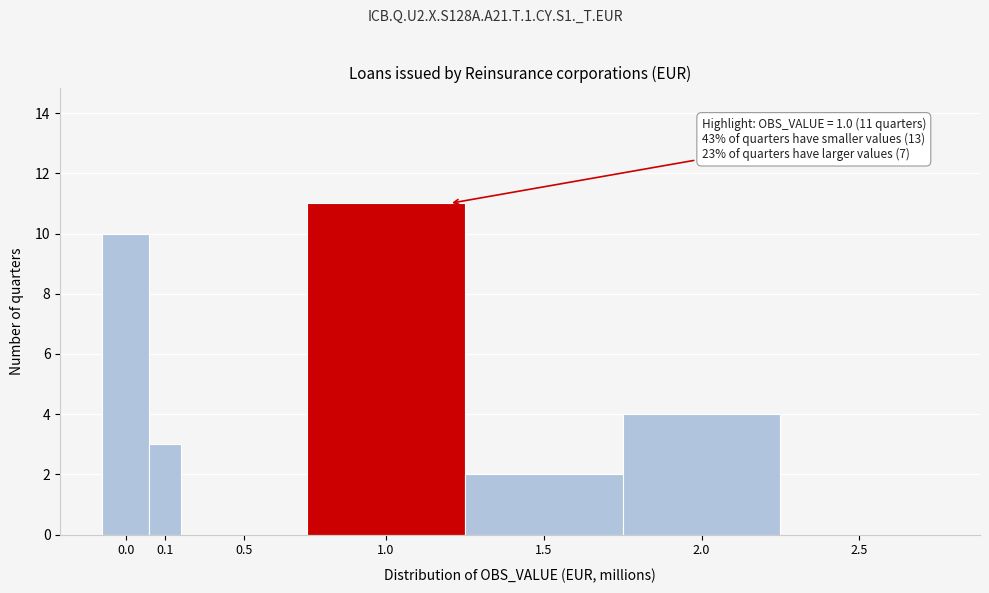

Reading left to right, transcribe all the data shown in this chart.

0.0=10	0.1=3	0.5=0	1.0=11	1.5=2	2.0=4	2.5=0